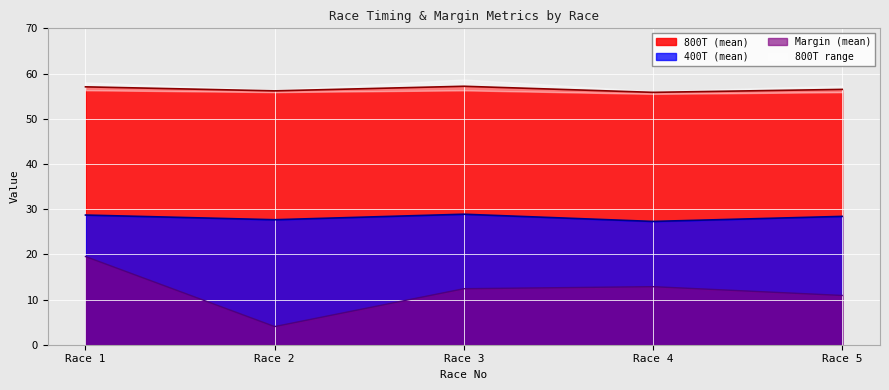

Read the Margin (mean) value at Race 2.

4.0